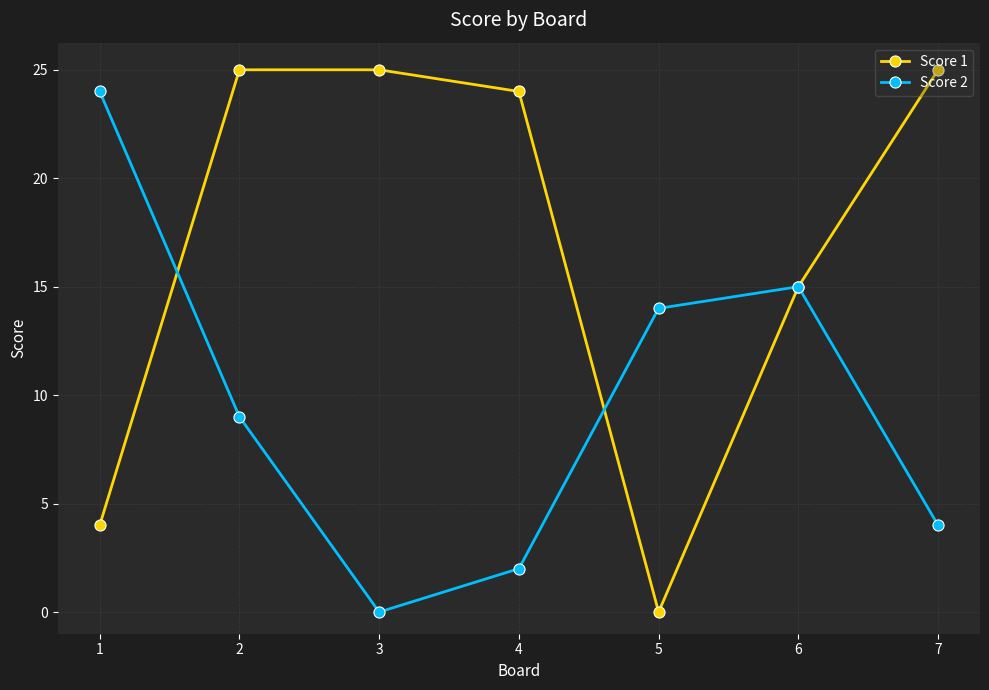

Is this an area chart (filled region under the line)?

No